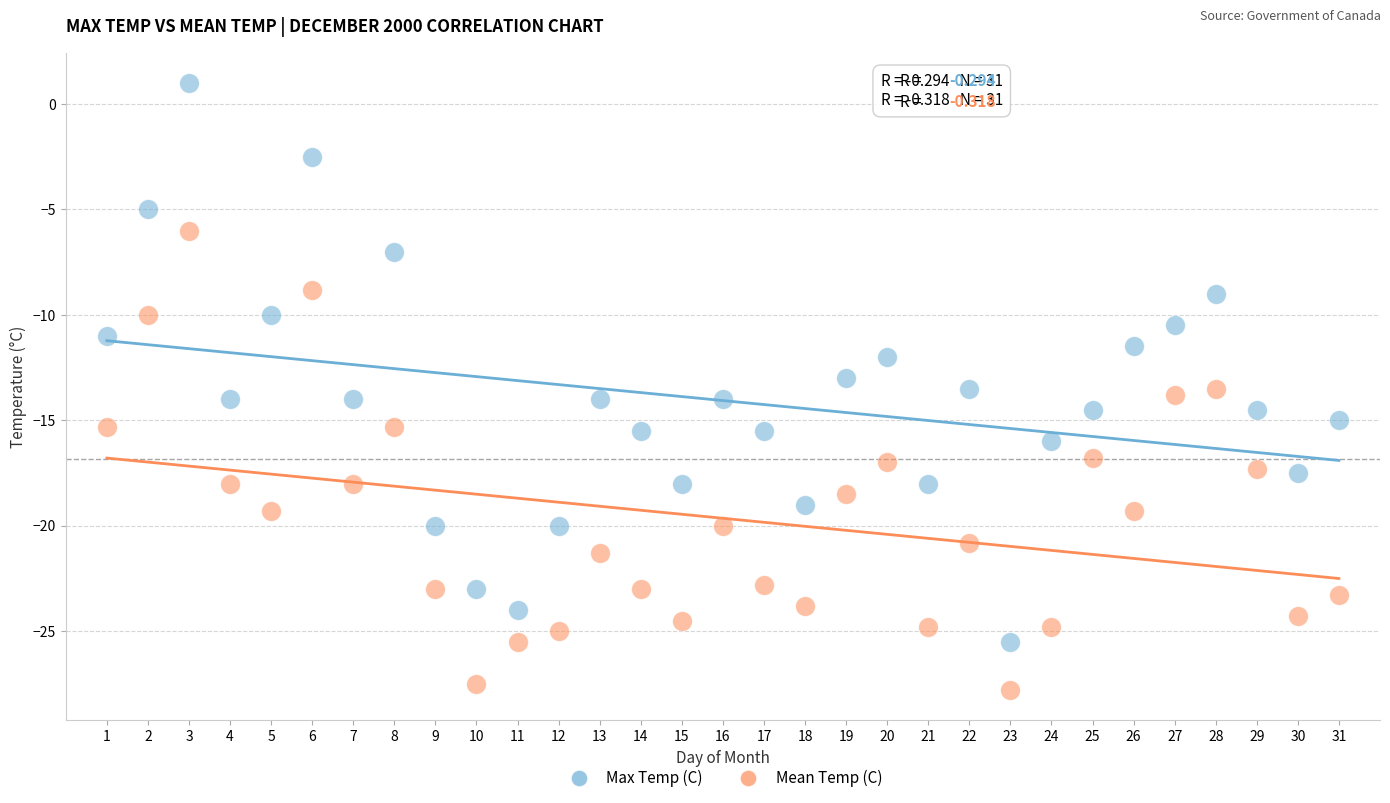

Which series reaches the maximum Y coordinate?

Max Temp (C)